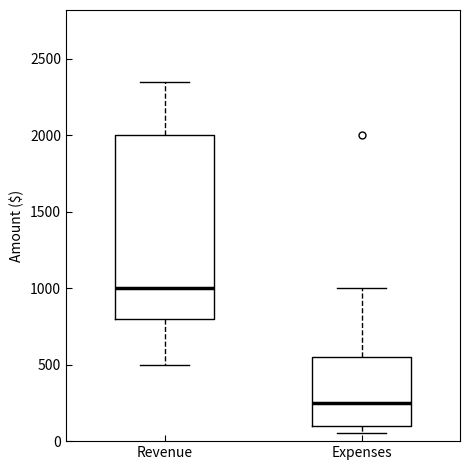

Reading left to right, read every box against the y-axis: the position of its median line, the range the box covers, and the ends of its whiskers. The values are not printed on the chart, so give them approximately, as read against the axis.

Revenue: median 1000, box 800 to 2000, whiskers 500 to 2350
Expenses: median 250, box 100 to 550, whiskers 50 to 1000